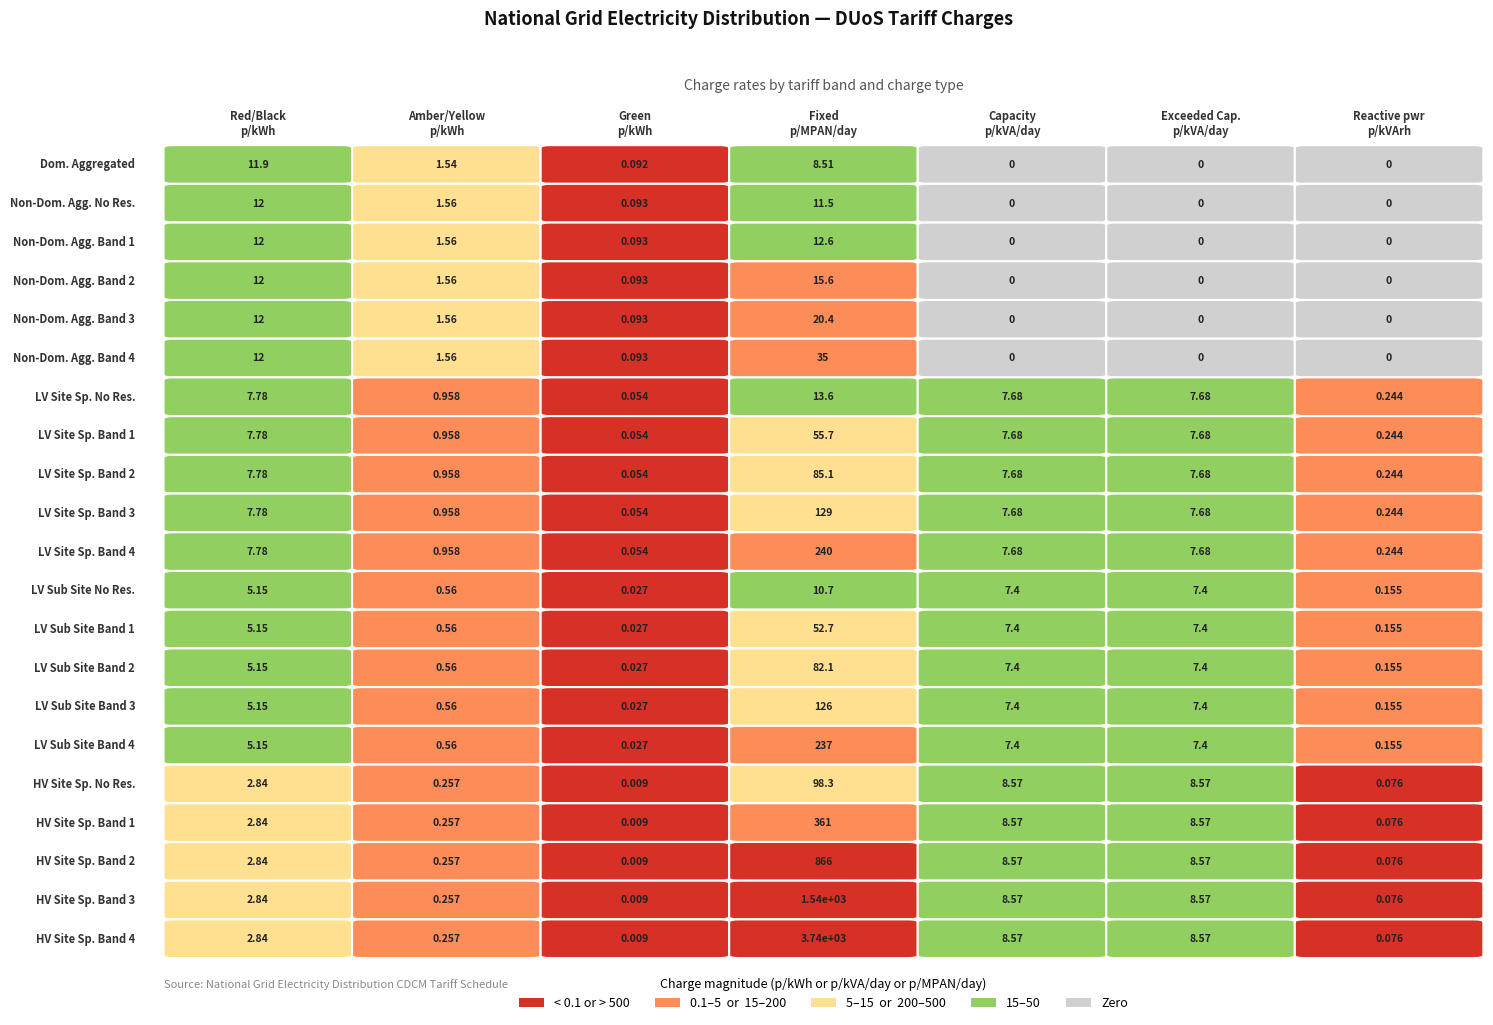

Rank the series by their maximum value, from highest to lowest.

HV Site Specific Band 4, HV Site Specific Band 3, HV Site Specific Band 2, HV Site Specific Band 1, LV Site Specific Band 4, LV Sub Site Specific Band 4, LV Site Specific Band 3, LV Sub Site Specific Band 3, HV Site Specific No Residual, LV Site Specific Band 2, LV Sub Site Specific Band 2, LV Site Specific Band 1, LV Sub Site Specific Band 1, Non-Domestic Aggregated or CT Band 4, Non-Domestic Aggregated or CT Band 3, Non-Domestic Aggregated or CT Band 2, LV Site Specific No Residual, Non-Domestic Aggregated or CT Band 1, Non-Domestic Aggregated or CT No Residual, Domestic Aggregated or CT with Residual, LV Sub Site Specific No Residual